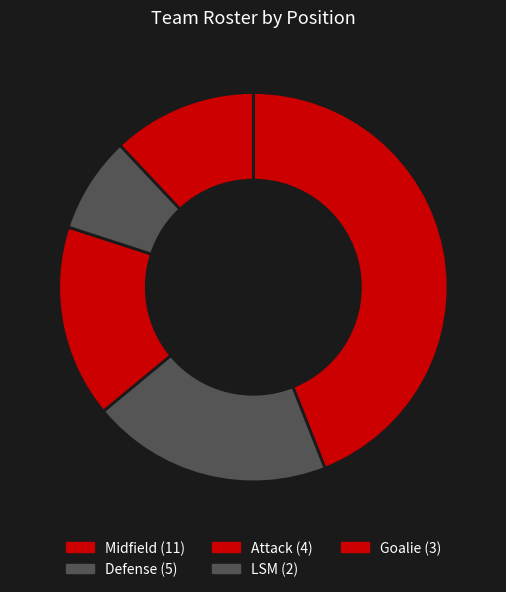

Count the number of slices in the pie.

5